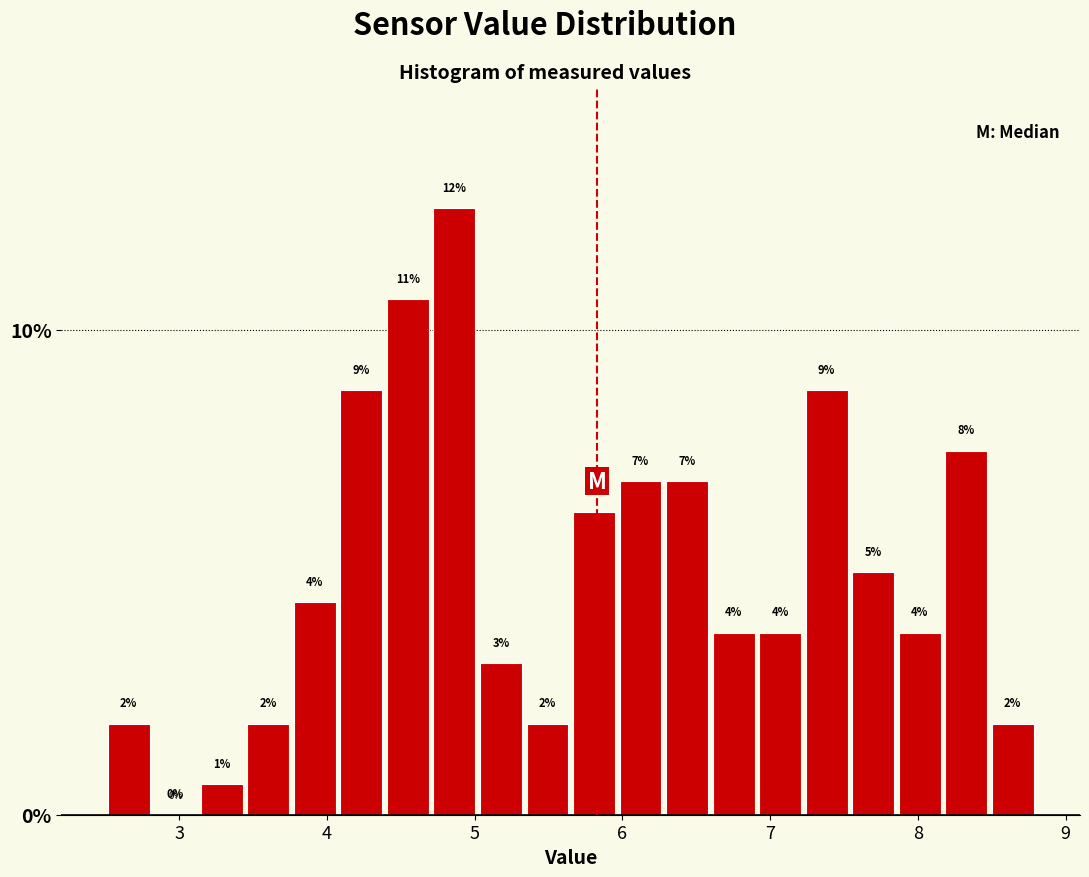

Around what value on the x-axis is the tallest bar? Give the approximate position of its centre, as read against the axis.

4.9